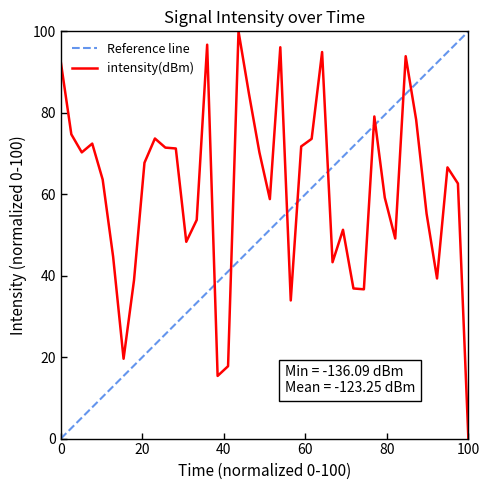

Which category has the lowest value in the intensity(dBm) series?

100